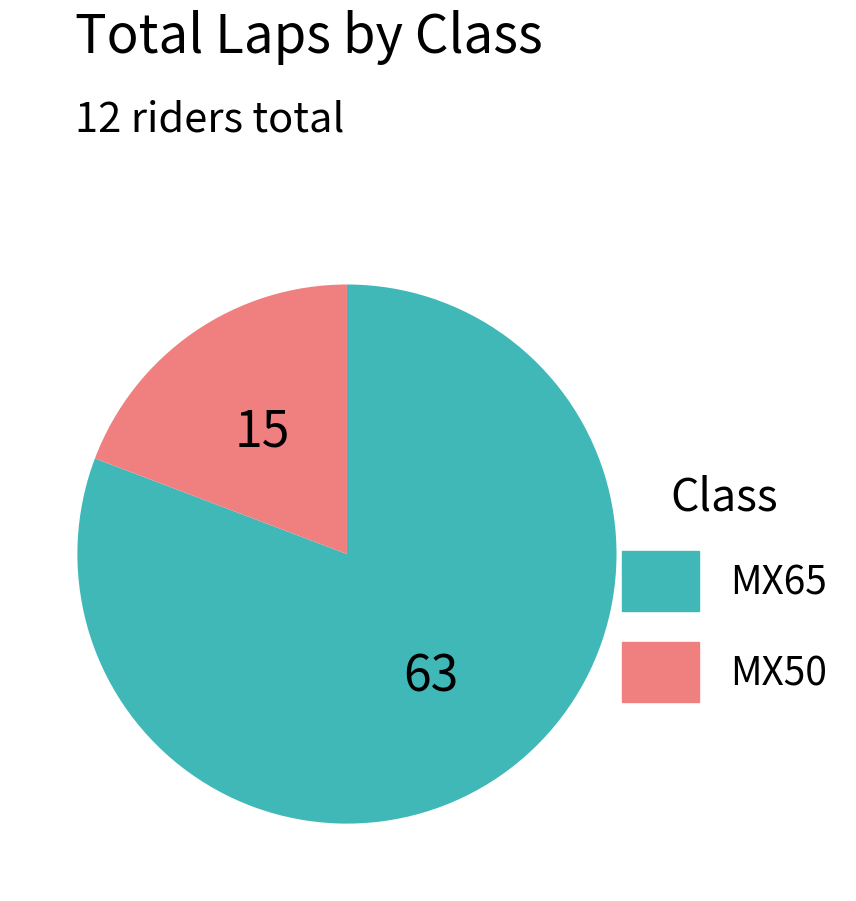

Combined, do MX50 and MX65 account for over 50%?

Yes